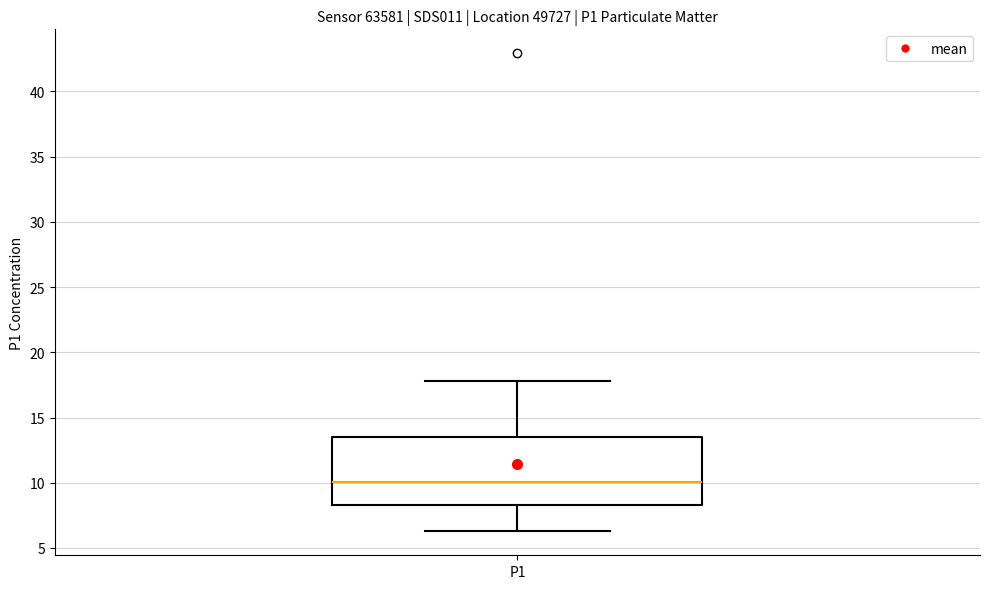

Transcribe this box plot: give where the median line is, the range the box spans, and where the two whiskers end, as read against the y-axis. The values are not printed on the chart, so give them approximately, as read against the axis.

median 10.0, box 8.5 to 13.5, whiskers 6.5 to 18.0